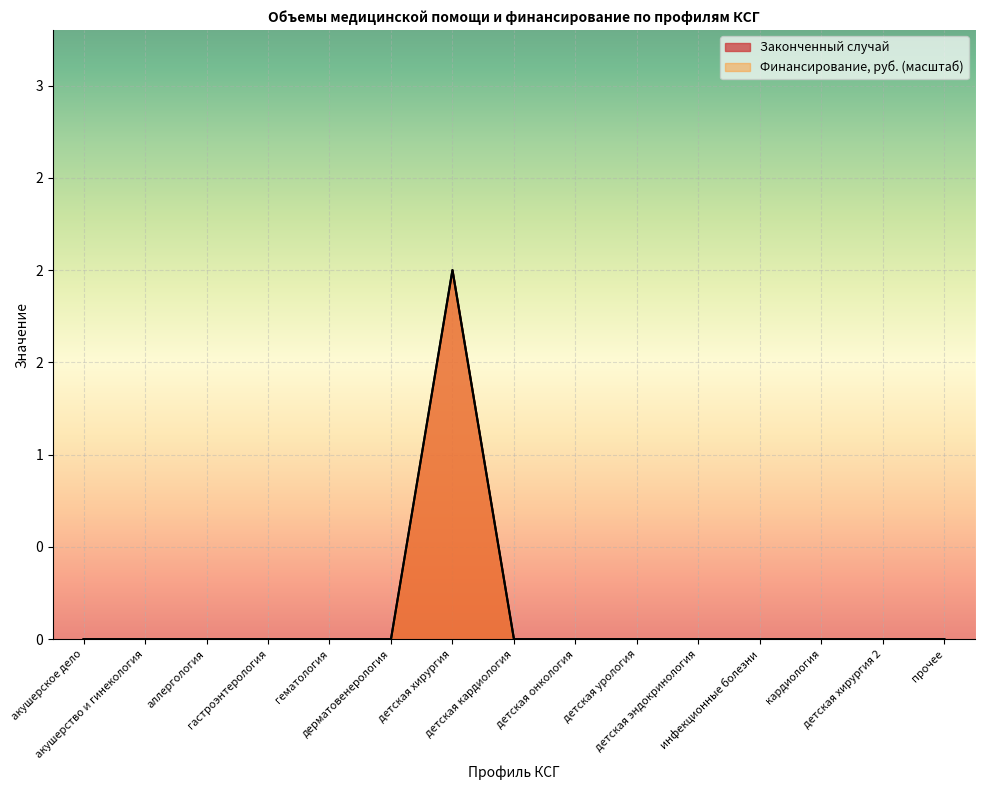

Does the chart display data point markers on the line(s)?

No